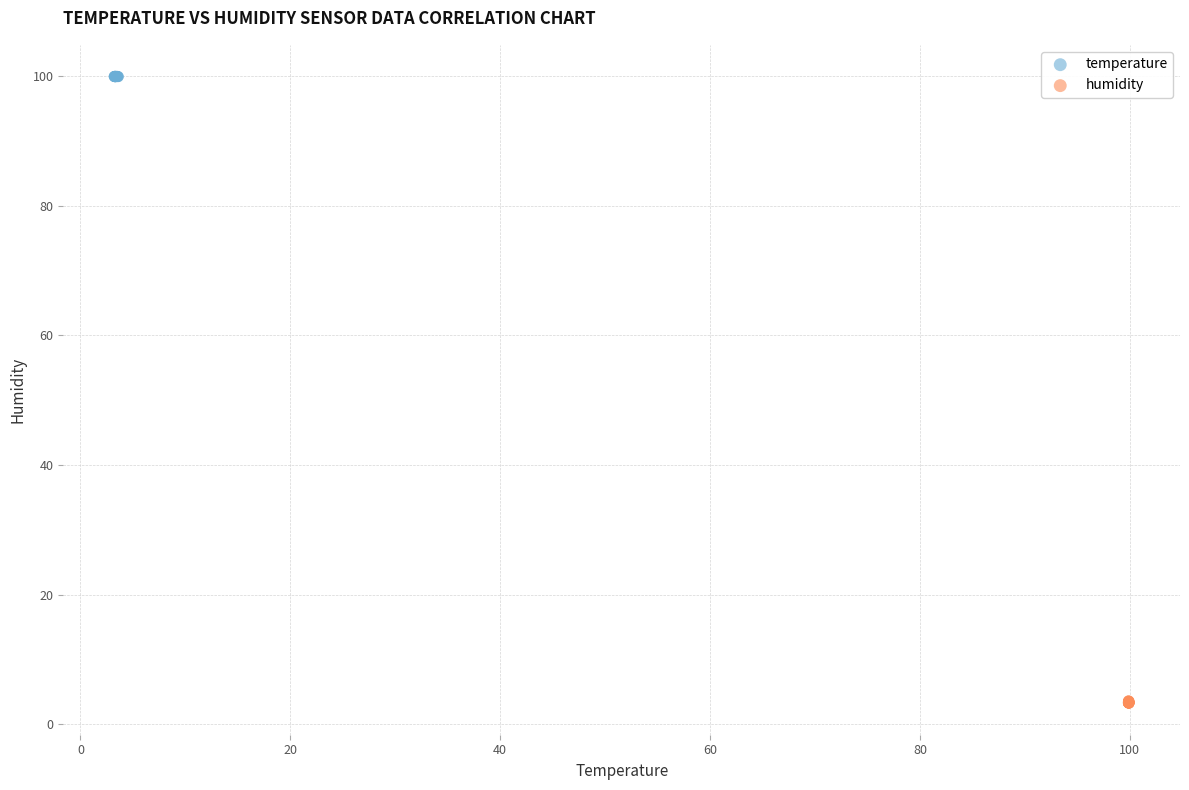

Which series has the widest spread of Y values?

humidity